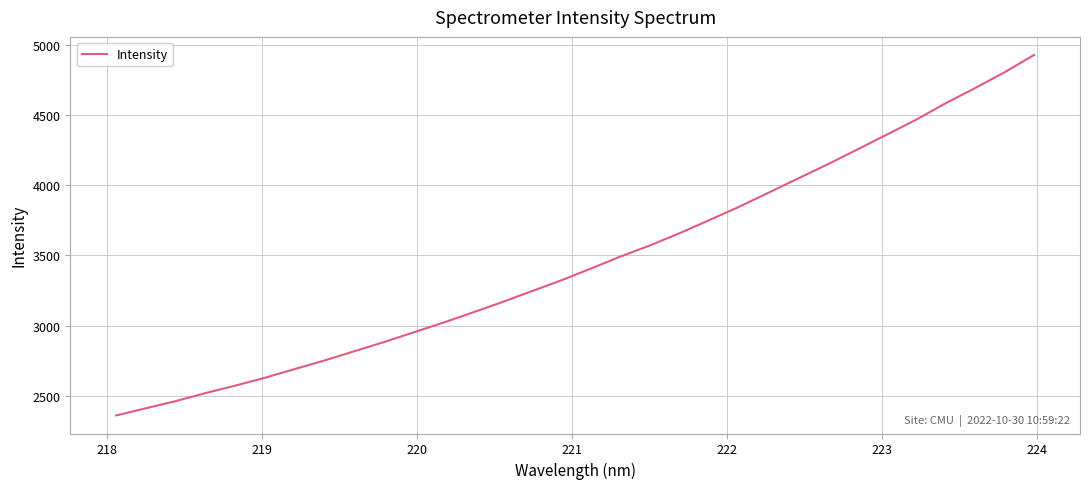

What is the greatest value displayed?

4928.5